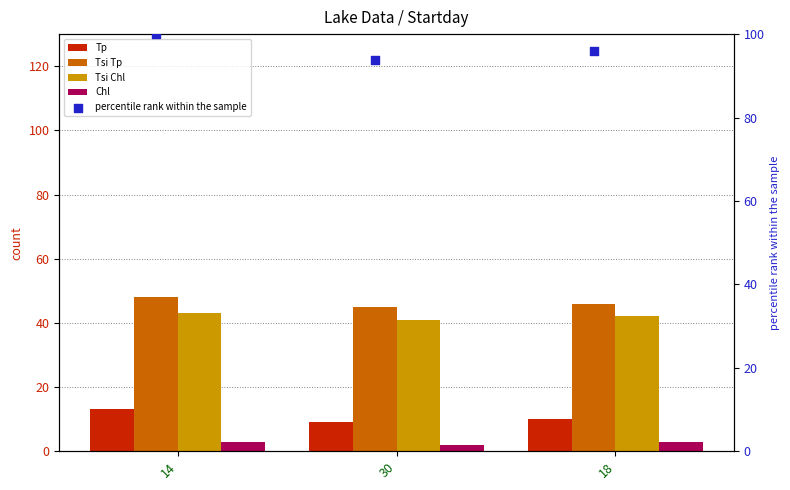

Which series has the largest total across all categories?

percentile rank within the sample